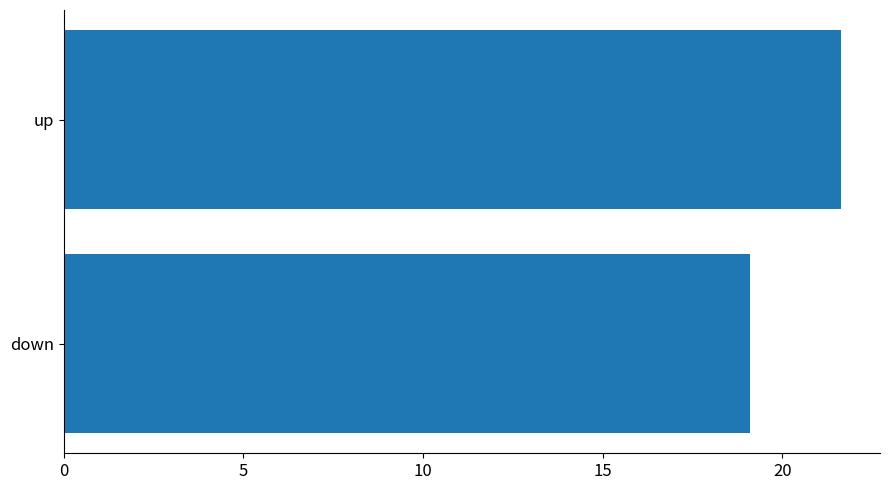

How many series are shown in this chart?

1